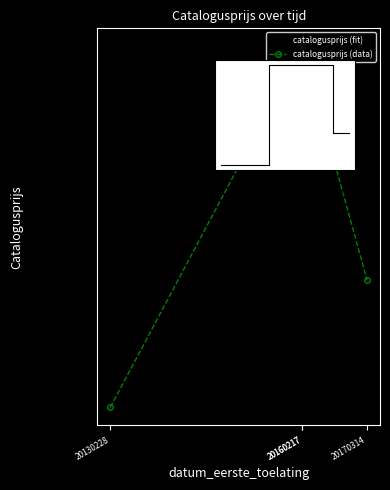

What is the maximum value for catalogusprijs (data)?

42328